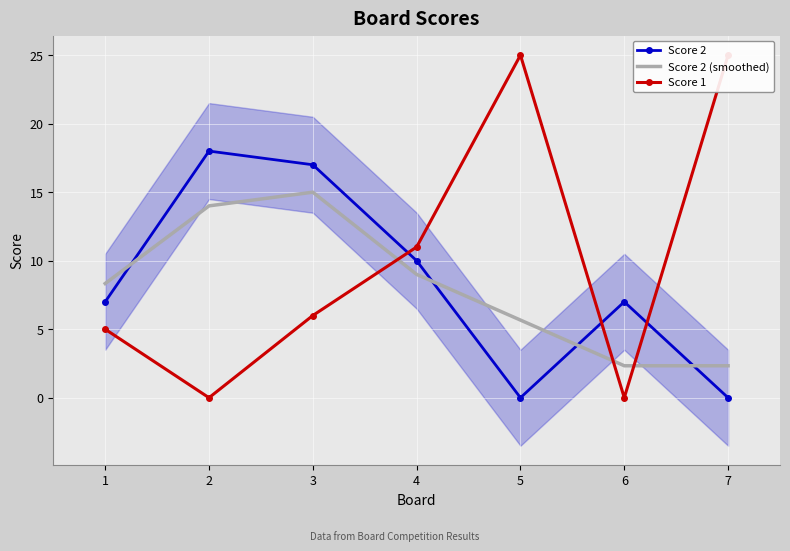

What is the value of the Score 1 point at the 7th from the left?

25.0